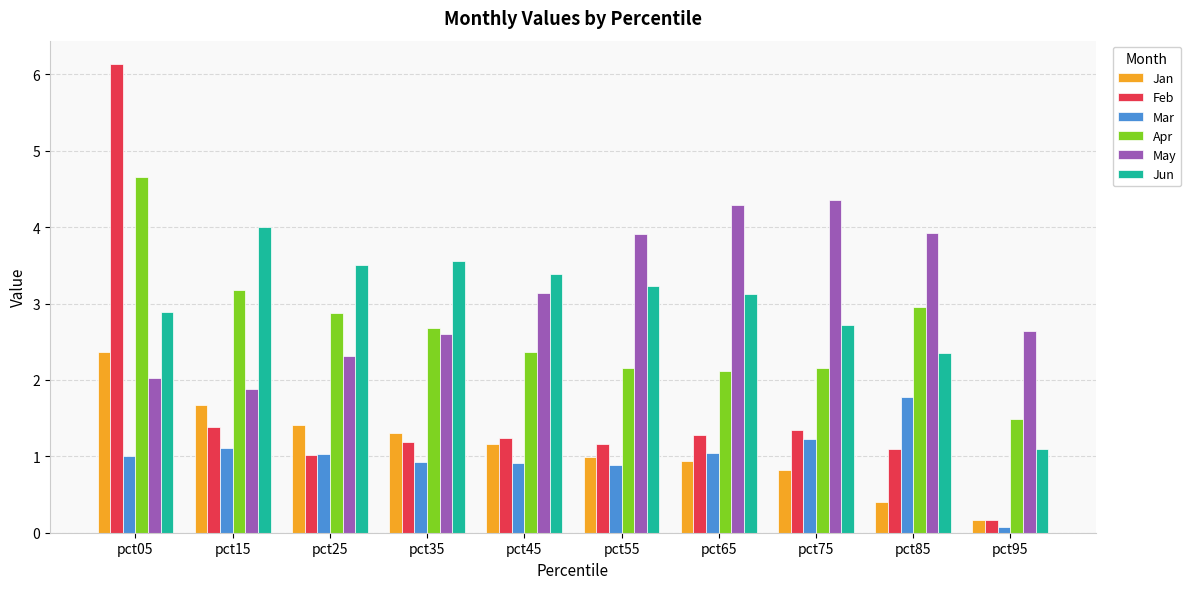

What is the maximum value shown in the chart?

6.1